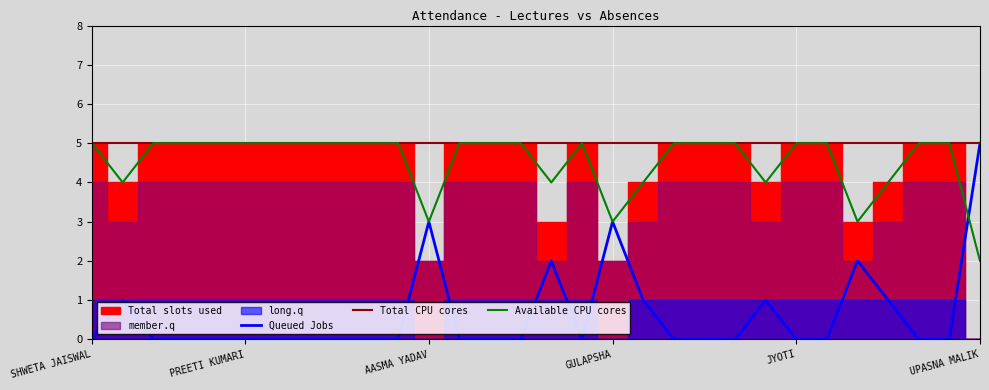

Is it true that Queued Jobs equals 0 at 10?

True